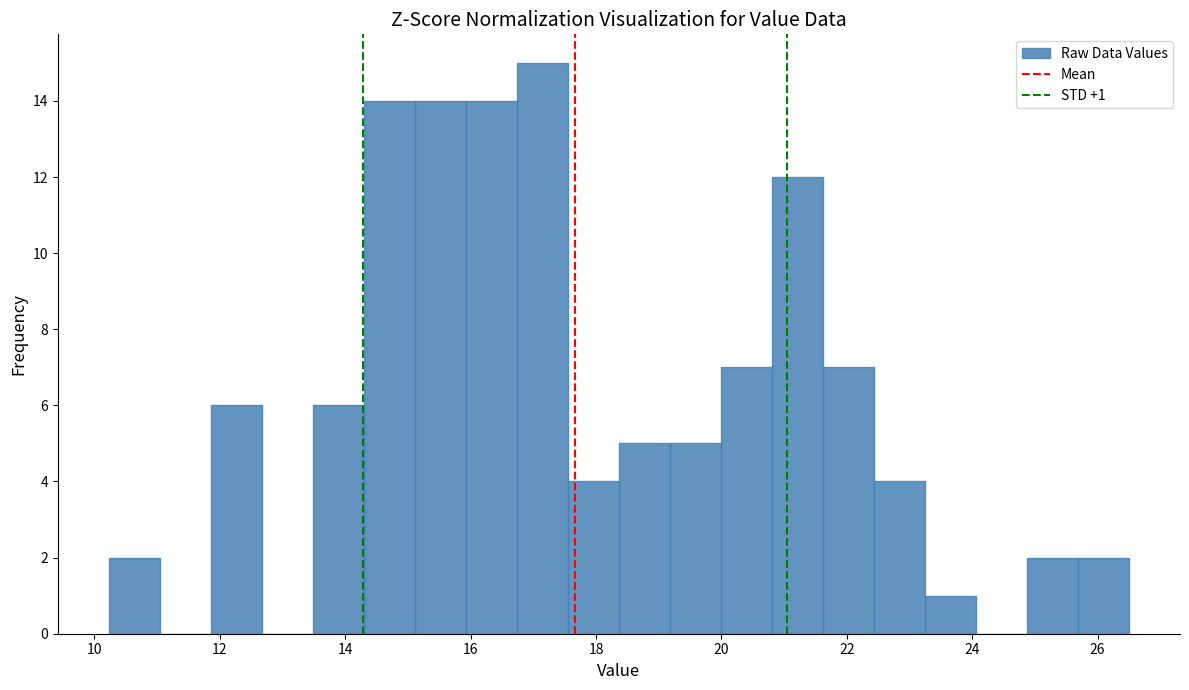

Which range on the x-axis has the tallest bar?

16.8 to 17.6